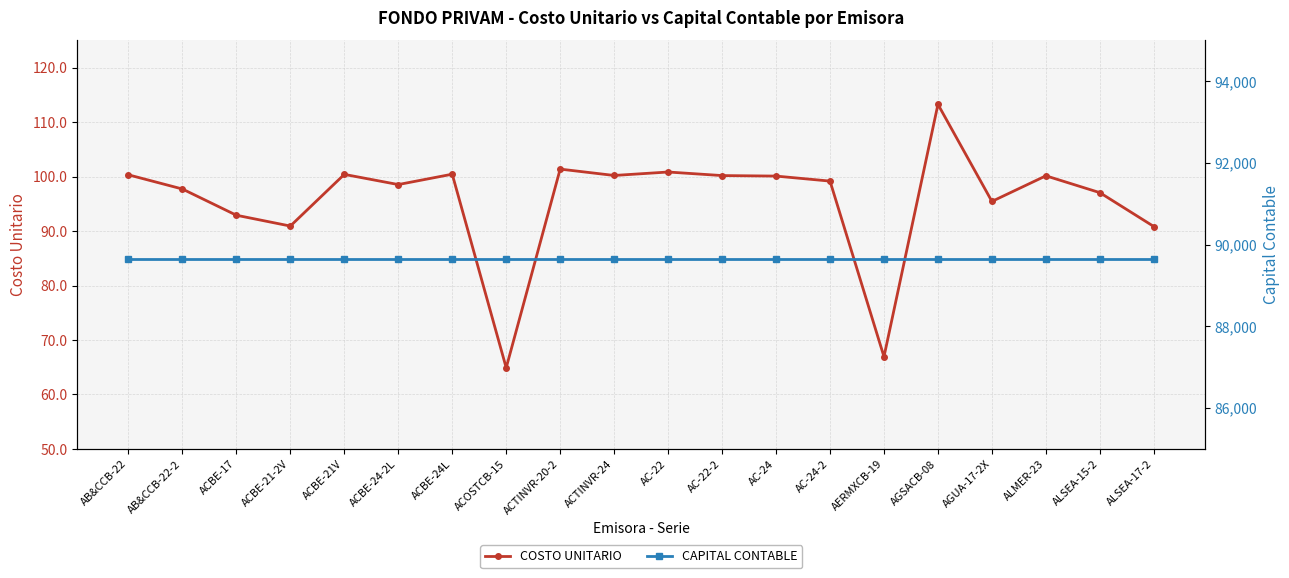

What is the highest value of the COSTO UNITARIO series?

113.3